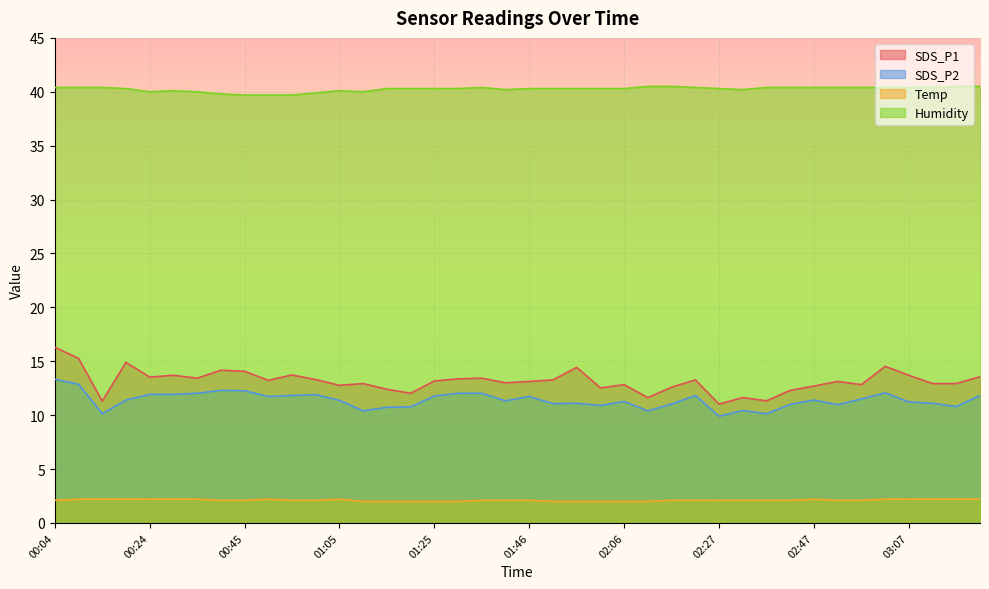

What are all the series names shown in the legend?

SDS_P1, SDS_P2, Temp, Humidity